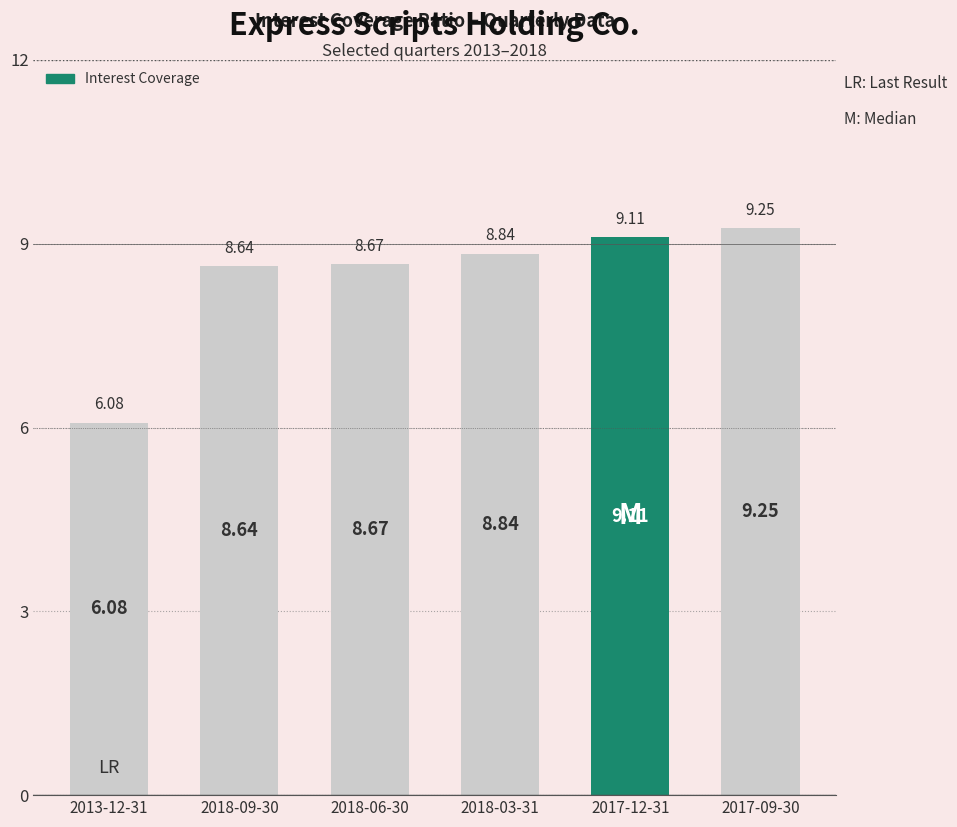

Rank the categories by value from highest to lowest.

2017-09-30, 2017-12-31, 2018-03-31, 2018-06-30, 2018-09-30, 2013-12-31